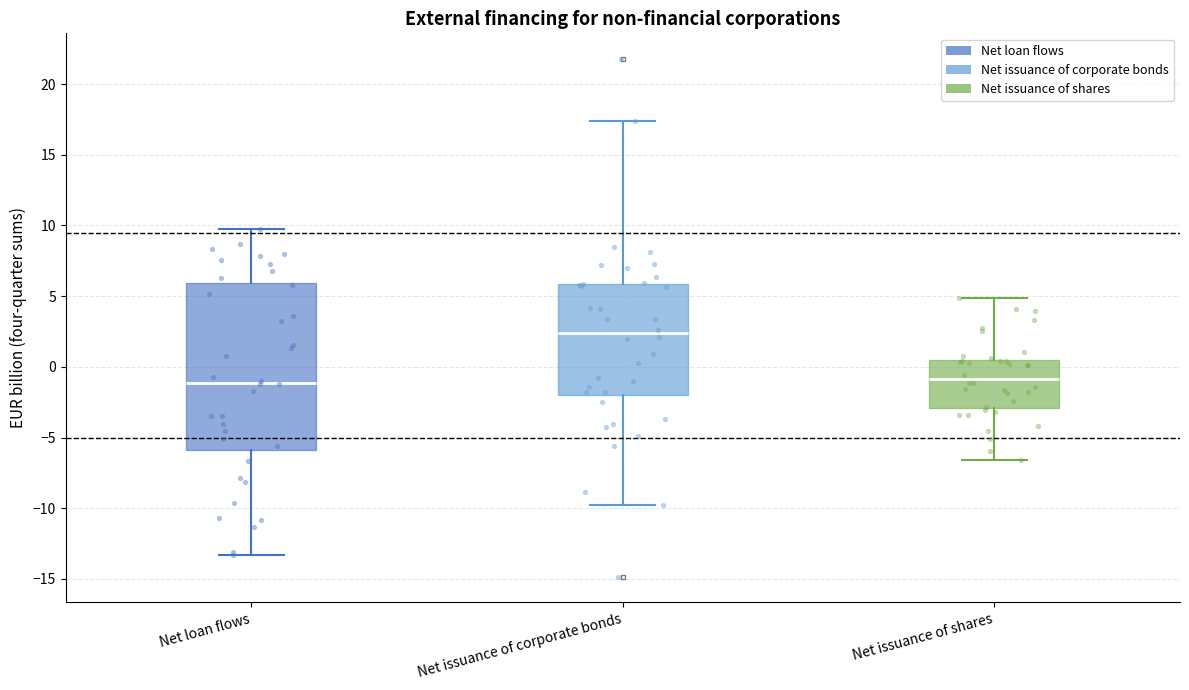

Where does the median line of the box for Net loan flows sit on the y-axis? The values are not printed on the chart, so give them approximately, as read against the axis.

-1.0